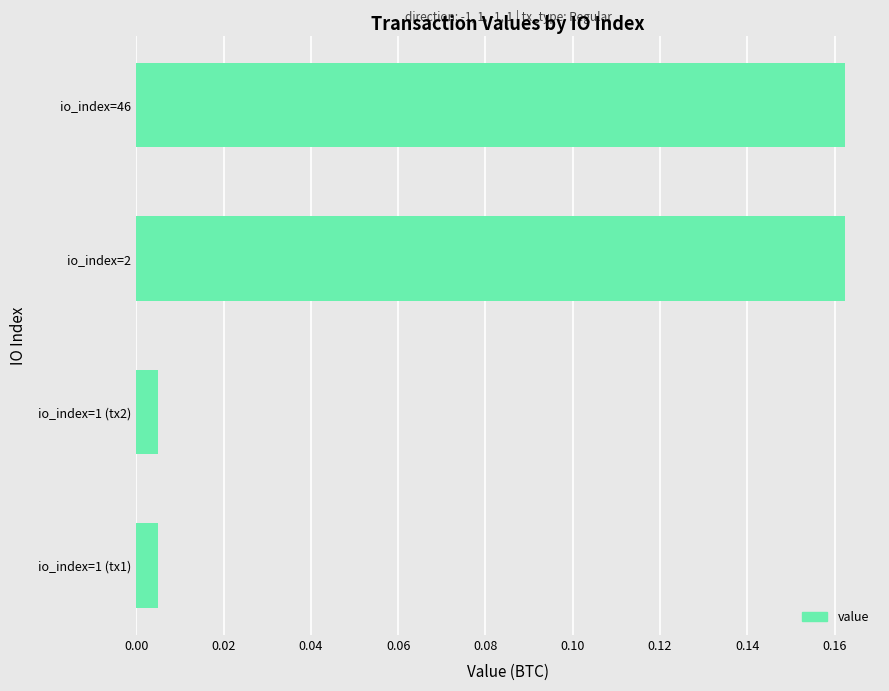

What is the sum of all values?

0.3